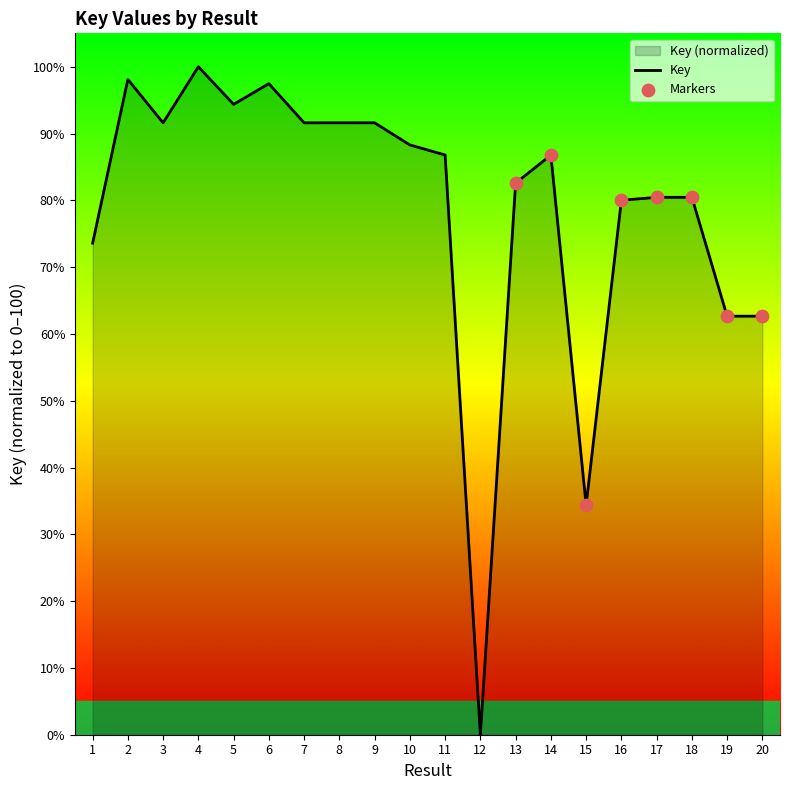

Between 3 and 11, which is larger?

3